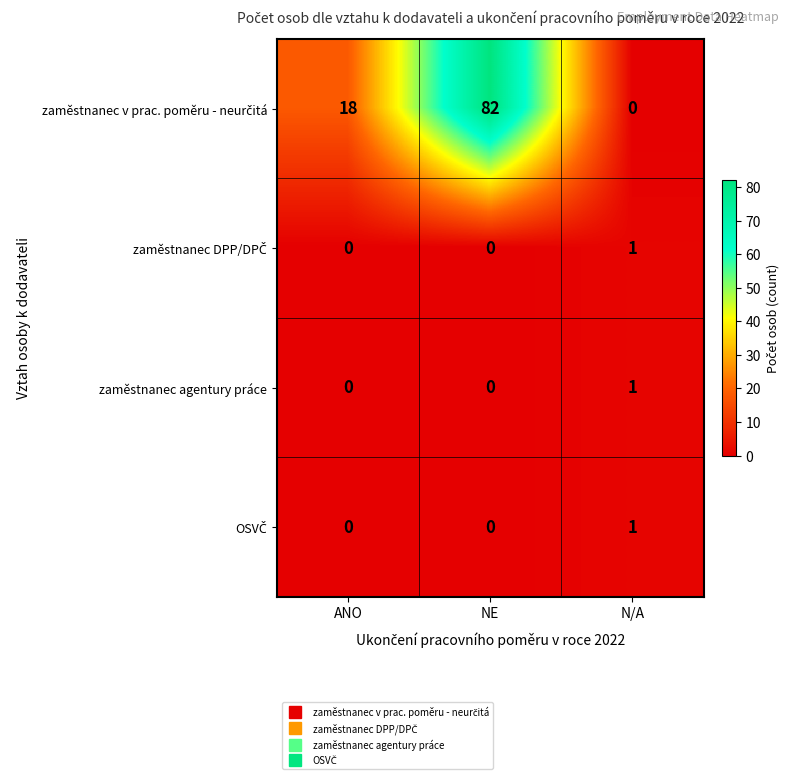

Which category has the highest value across all series?

NE